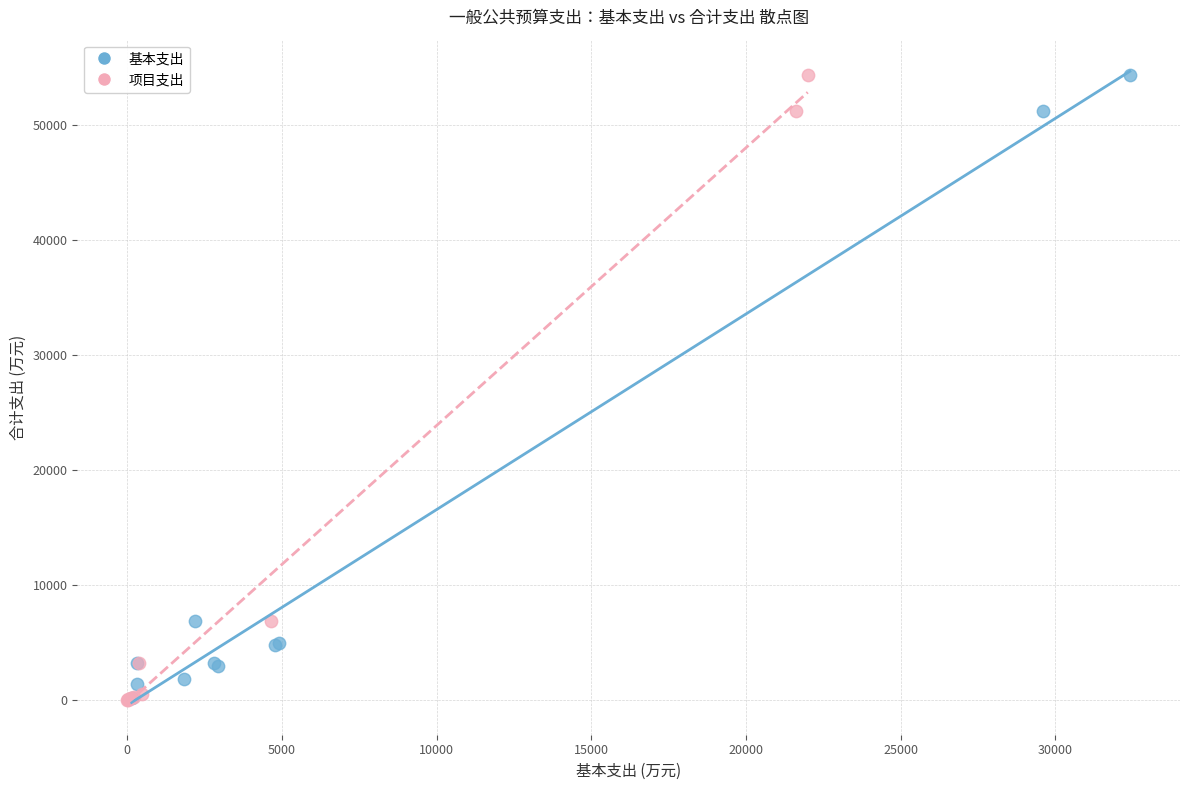

Which series has the largest Y range (max minus min)?

项目支出